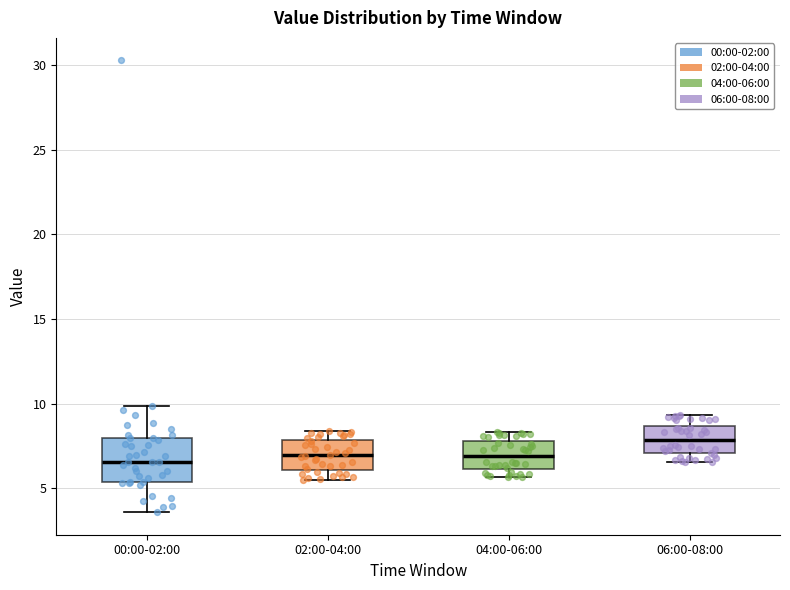

Which box's median line is the highest?

06:00-08:00